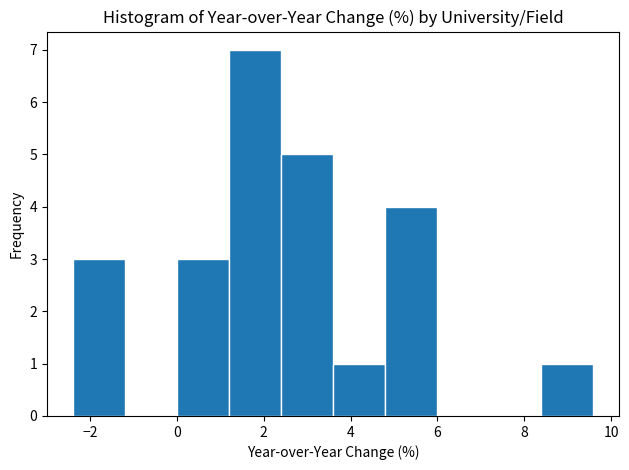

Reading left to right, transcribe this chart: for each bar, give the range it covers on the x-axis and its height. Neither the bar edges nor the heights are printed on the chart, so give them approximately, as read against the axes.

-2.4 to -1.2: 3
-1.2 to 0.0: 0
0.0 to 1.2: 3
1.2 to 2.4: 7
2.4 to 3.6: 5
3.6 to 4.8: 1
4.8 to 6.0: 4
6.0 to 7.2: 0
7.2 to 8.4: 0
8.4 to 9.6: 1